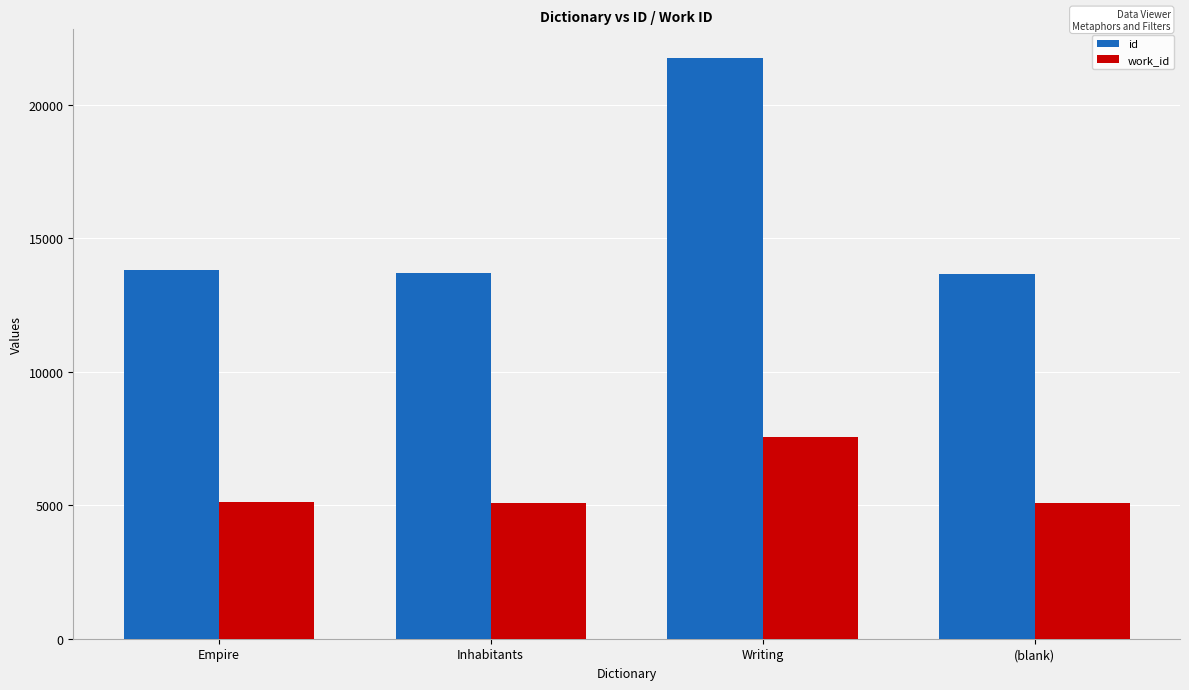

List the series in order of their overall mean, lowest first.

work_id, id